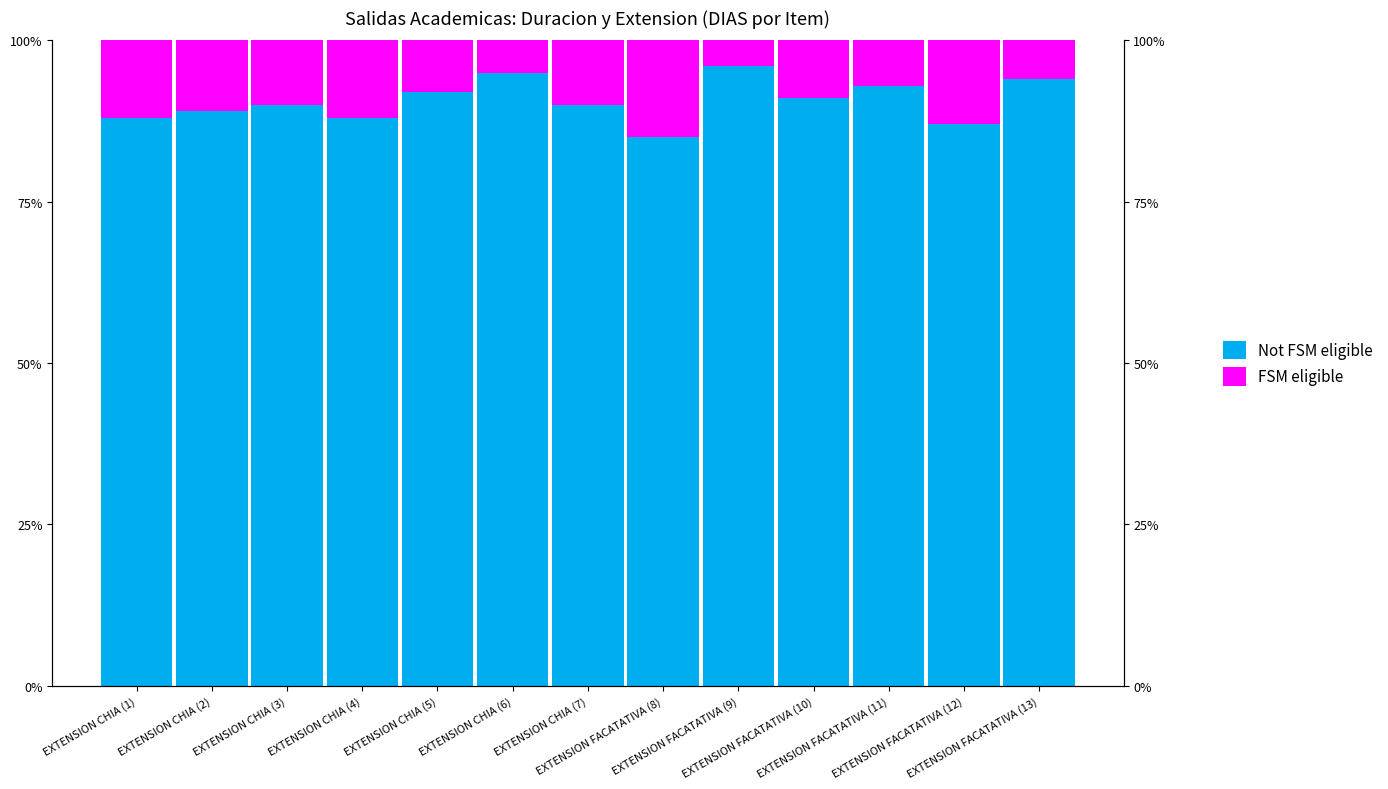

Reading right to left, what are all the values shown in this chart?

Not FSM eligible: EXTENSION FACATATIVA (13)=94	EXTENSION FACATATIVA (12)=87	EXTENSION FACATATIVA (11)=93	EXTENSION FACATATIVA (10)=91	EXTENSION FACATATIVA (9)=96	EXTENSION FACATATIVA (8)=85	EXTENSION CHIA (7)=90	EXTENSION CHIA (6)=95	EXTENSION CHIA (5)=92	EXTENSION CHIA (4)=88	EXTENSION CHIA (3)=90	EXTENSION CHIA (2)=89	EXTENSION CHIA (1)=88
FSM eligible: EXTENSION FACATATIVA (13)=6	EXTENSION FACATATIVA (12)=13	EXTENSION FACATATIVA (11)=7	EXTENSION FACATATIVA (10)=9	EXTENSION FACATATIVA (9)=4	EXTENSION FACATATIVA (8)=15	EXTENSION CHIA (7)=10	EXTENSION CHIA (6)=5	EXTENSION CHIA (5)=8	EXTENSION CHIA (4)=12	EXTENSION CHIA (3)=10	EXTENSION CHIA (2)=11	EXTENSION CHIA (1)=12